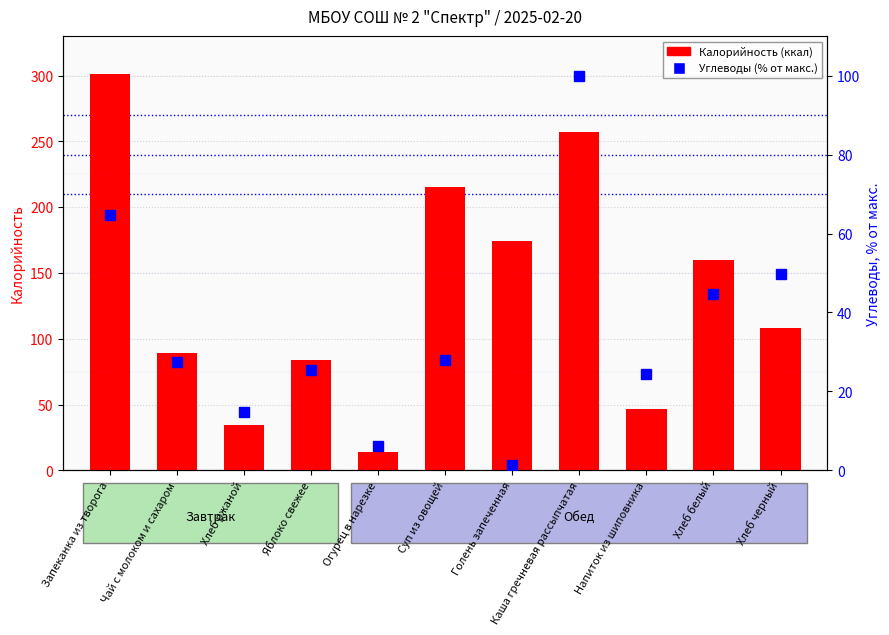

Are the bars horizontal?

No